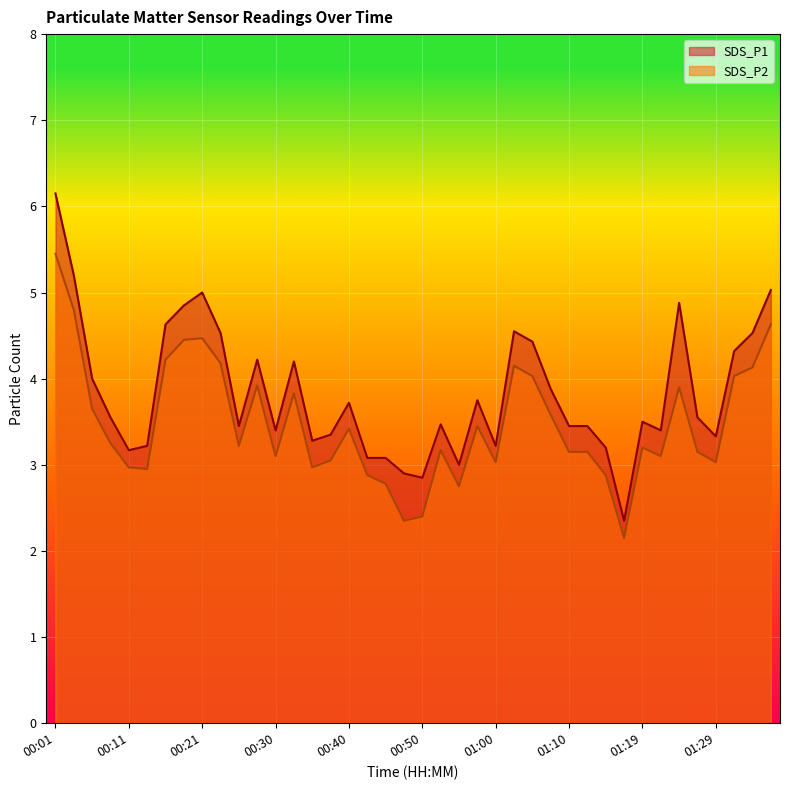

What is the label of the 26th point from the right?

00:35